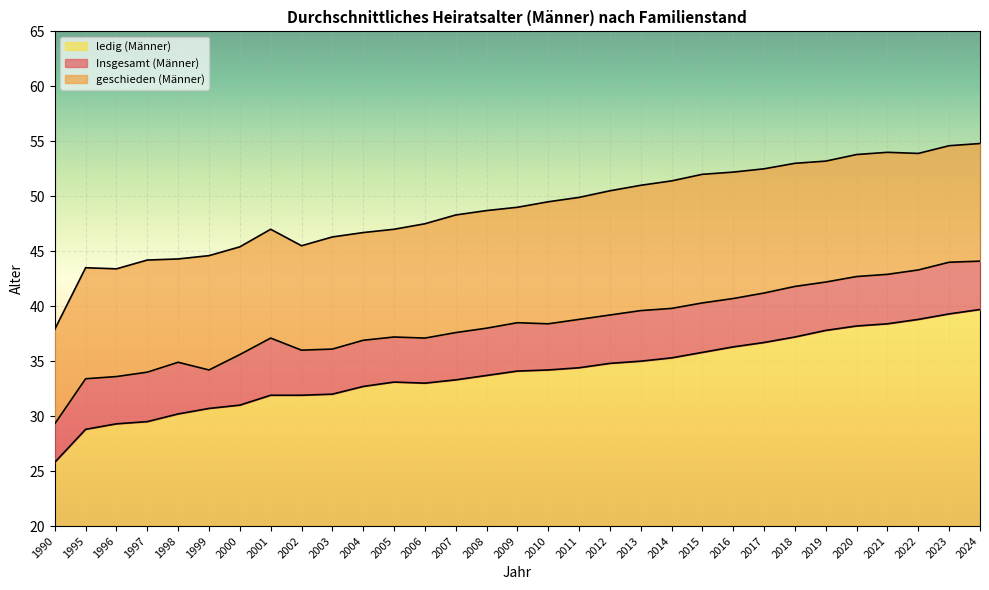

Reading right to left, extract all data points from this chart.

Insgesamt (Männer): 2024=44.1	2023=44.0	2022=43.3	2021=42.9	2020=42.7	2019=42.2	2018=41.8	2017=41.2	2016=40.7	2015=40.3	2014=39.8	2013=39.6	2012=39.2	2011=38.8	2010=38.4	2009=38.5	2008=38.0	2007=37.6	2006=37.1	2005=37.2	2004=36.9	2003=36.1	2002=36.0	2001=37.1	2000=35.6	1999=34.2	1998=34.9	1997=34.0	1996=33.6	1995=33.4	1990=29.3
ledig (Männer): 2024=39.7	2023=39.3	2022=38.8	2021=38.4	2020=38.2	2019=37.8	2018=37.2	2017=36.7	2016=36.3	2015=35.8	2014=35.3	2013=35.0	2012=34.8	2011=34.4	2010=34.2	2009=34.1	2008=33.7	2007=33.3	2006=33.0	2005=33.1	2004=32.7	2003=32.0	2002=31.9	2001=31.9	2000=31.0	1999=30.7	1998=30.2	1997=29.5	1996=29.3	1995=28.8	1990=25.8
geschieden (Männer): 2024=54.8	2023=54.6	2022=53.9	2021=54.0	2020=53.8	2019=53.2	2018=53.0	2017=52.5	2016=52.2	2015=52.0	2014=51.4	2013=51.0	2012=50.5	2011=49.9	2010=49.5	2009=49.0	2008=48.7	2007=48.3	2006=47.5	2005=47.0	2004=46.7	2003=46.3	2002=45.5	2001=47.0	2000=45.4	1999=44.6	1998=44.3	1997=44.2	1996=43.4	1995=43.5	1990=37.9